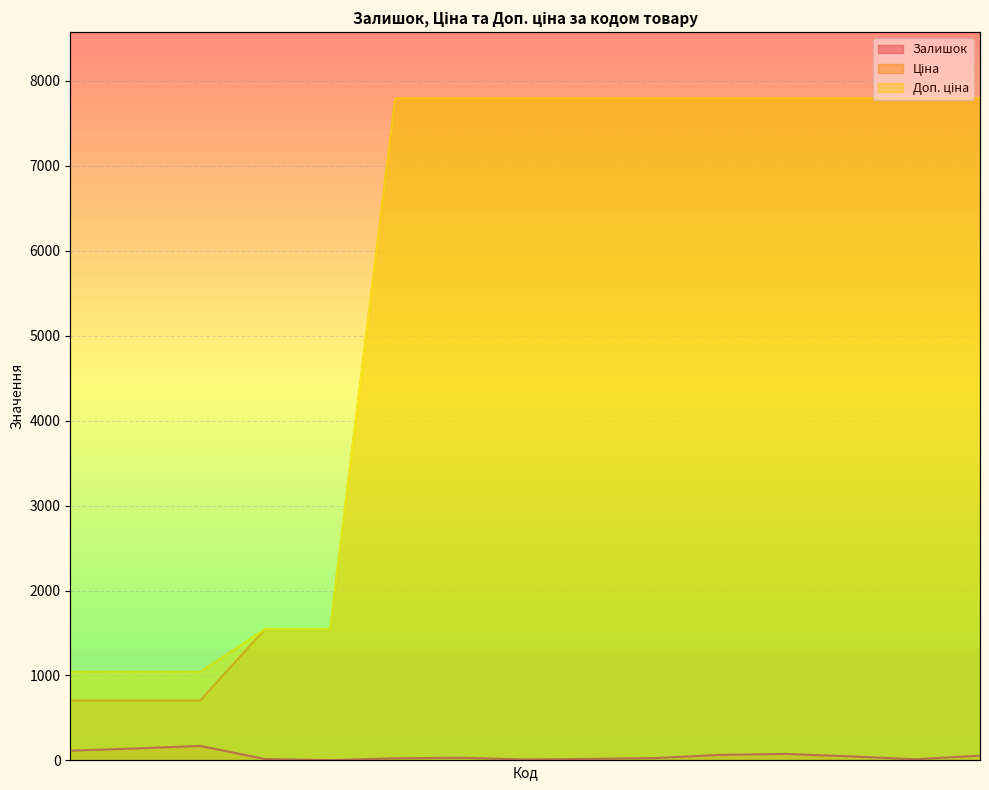

How many lines are shown in the chart?

3